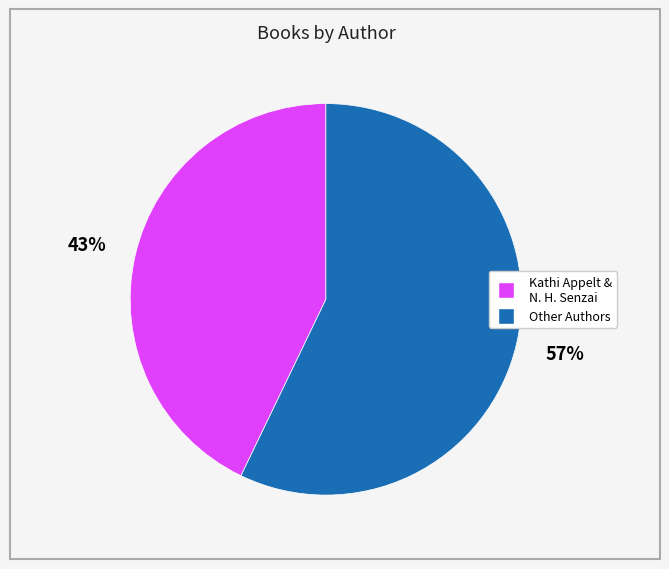

Does any single category account for the majority?

Yes